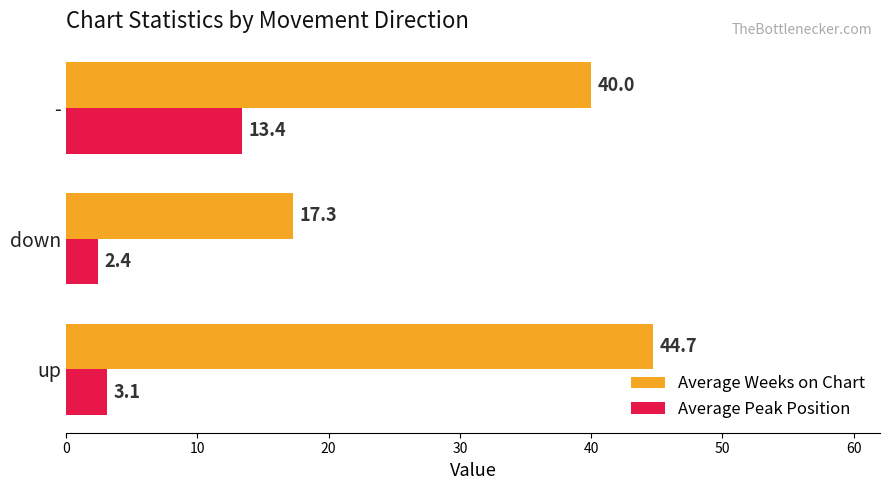

What is the smallest value displayed?

2.4